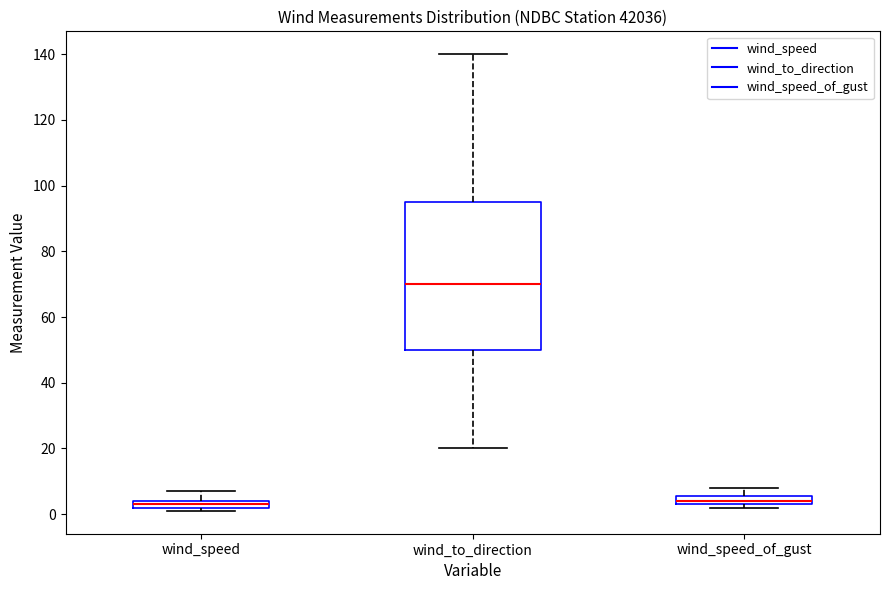

Which box is the tallest, from its lower edge to its upper edge?

wind_to_direction